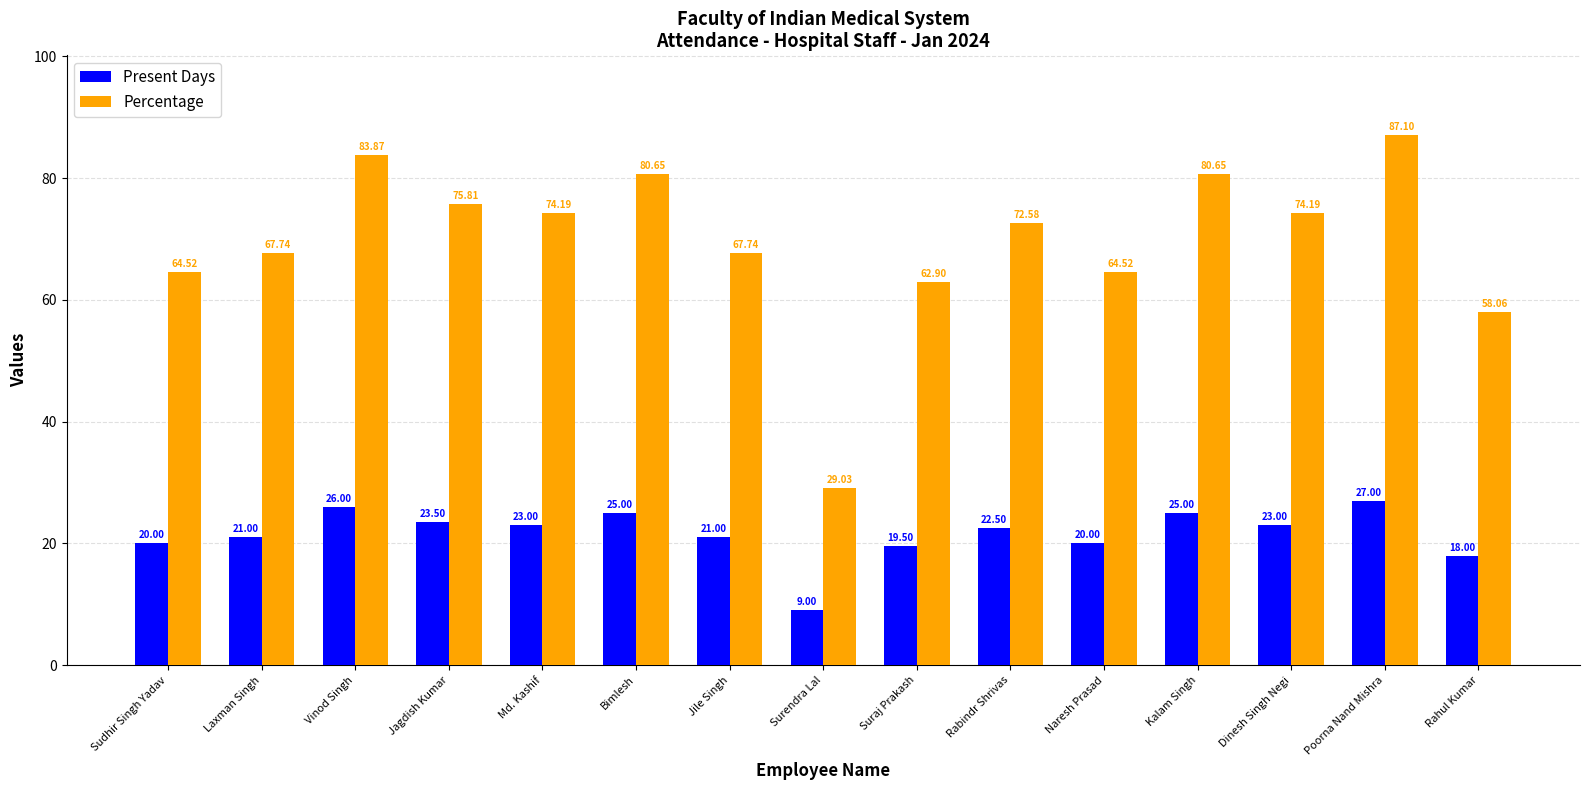

List the series in order of their overall mean, highest first.

Percentage, Present Days